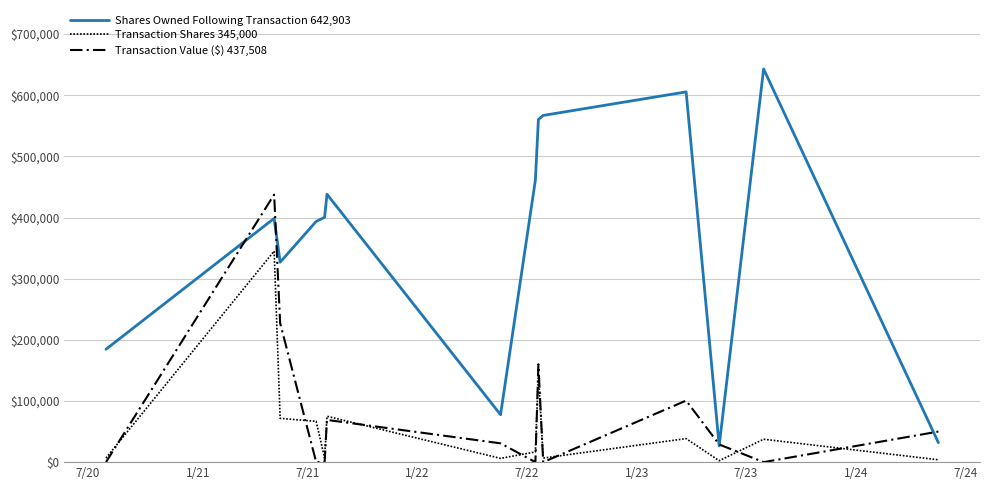

How many interior local valleys does the Shares Owned Following Transaction 642,903 series have?

3